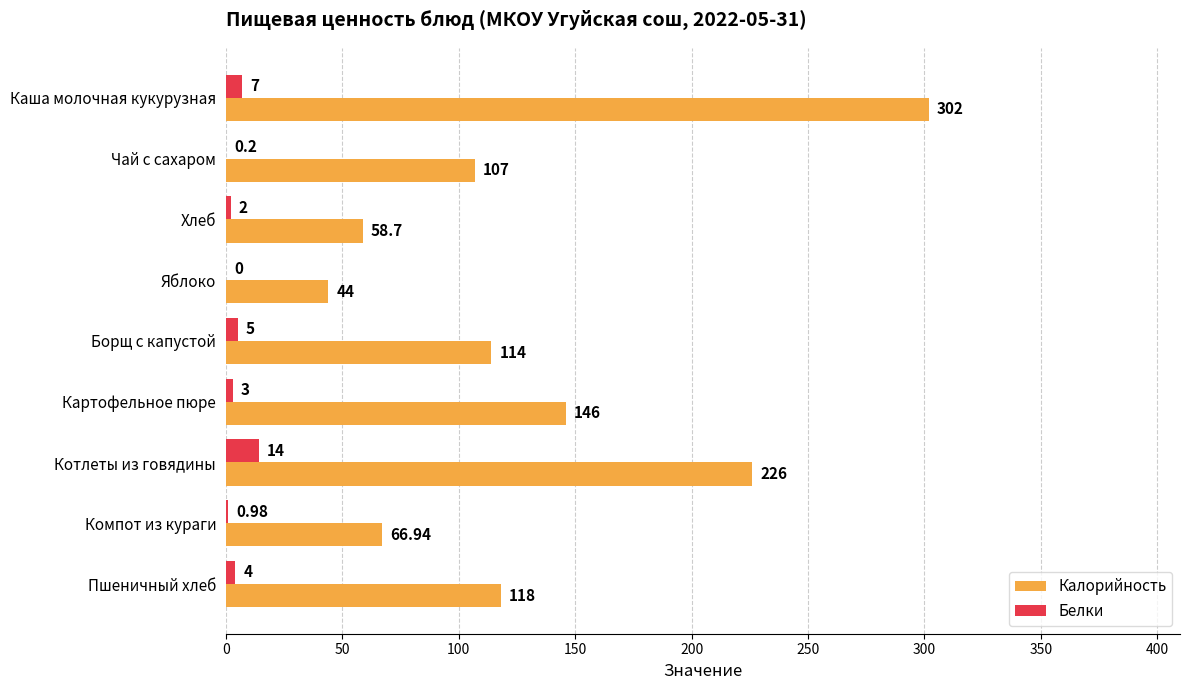

At which label is Белки closest to 7?

Каша молочная кукурузная